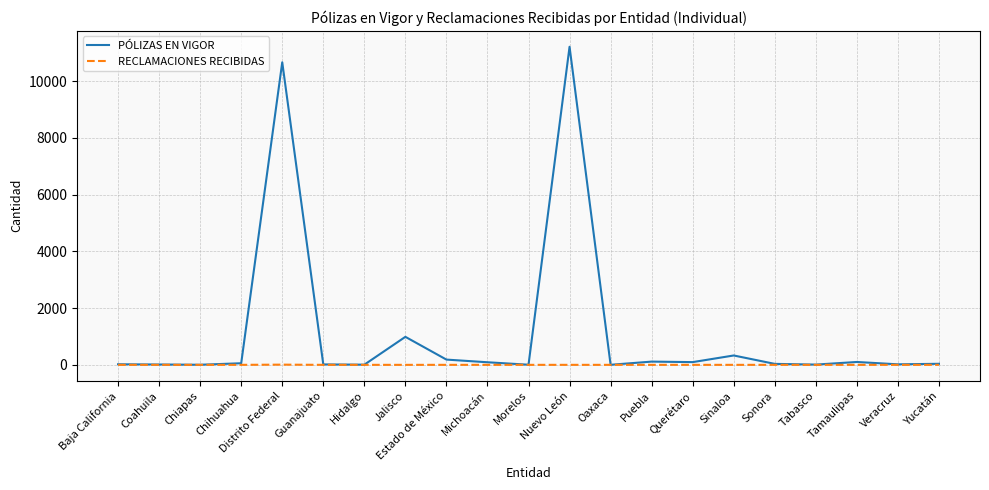

What is the spread (max minus min) of values at Sinaloa?

330